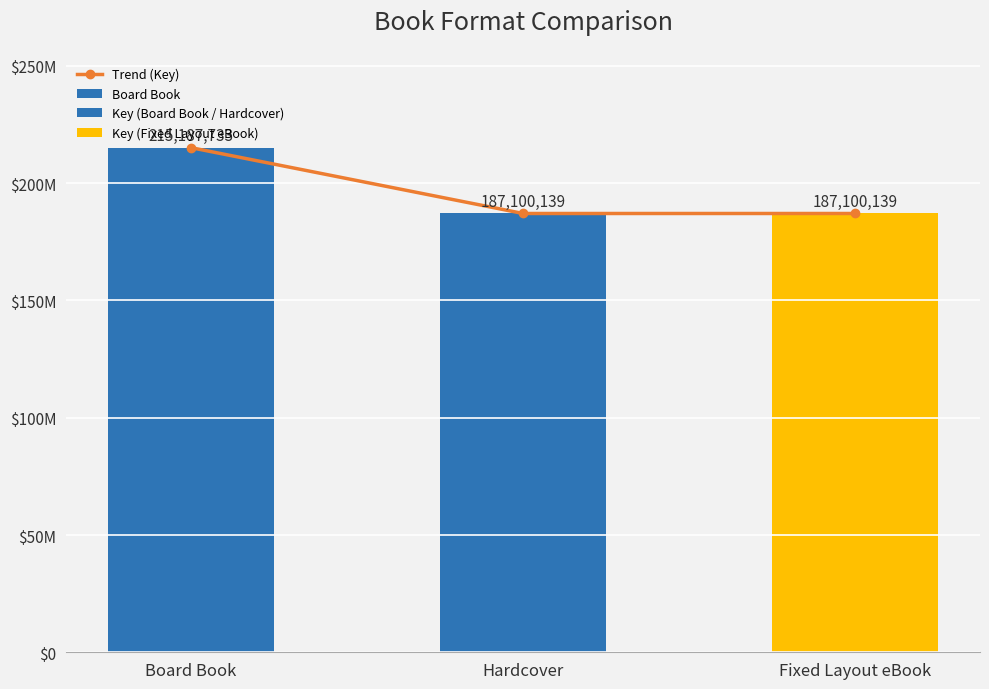

What is the value of the 3rd bar from the left?

187100139